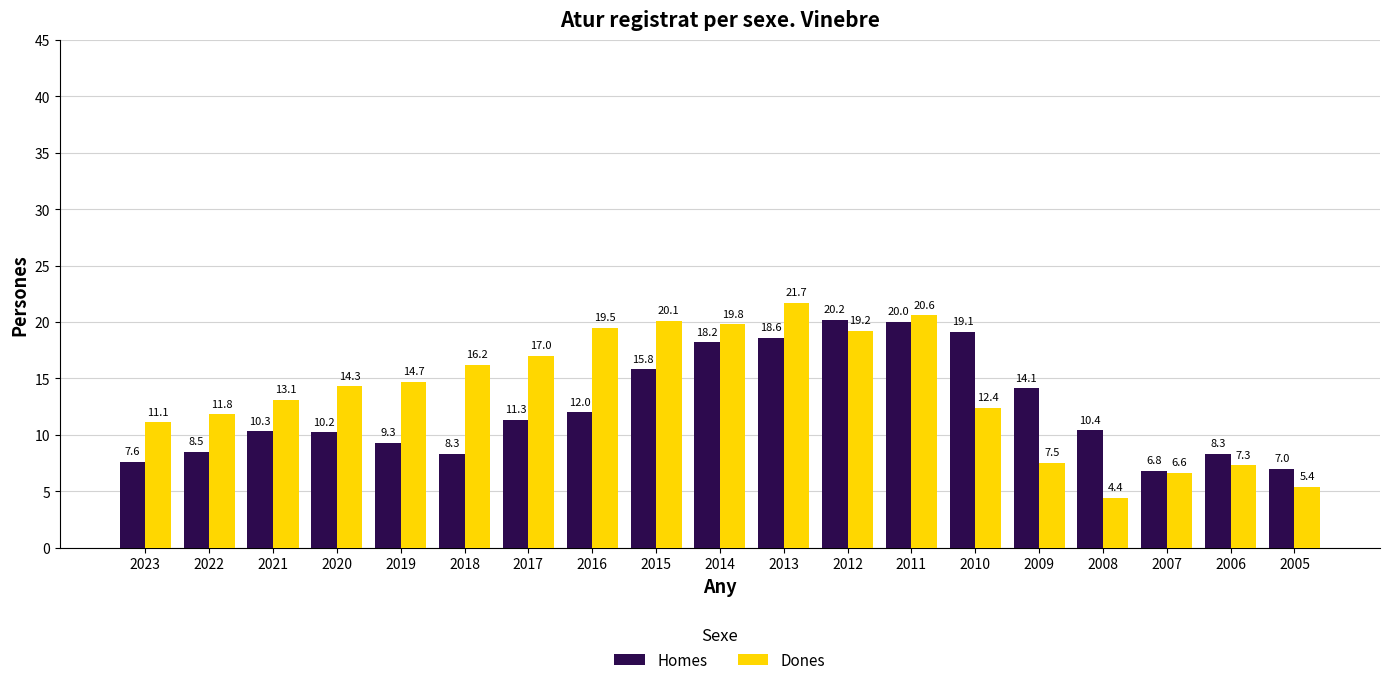

Does the chart contain stacked bars?

No